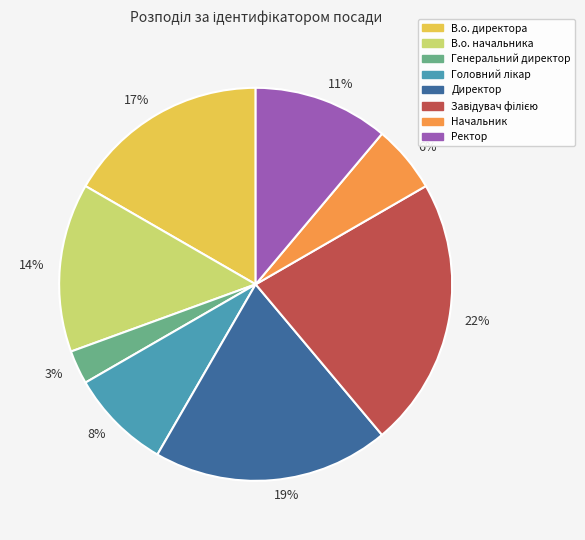

How many slices are in this pie chart?

8